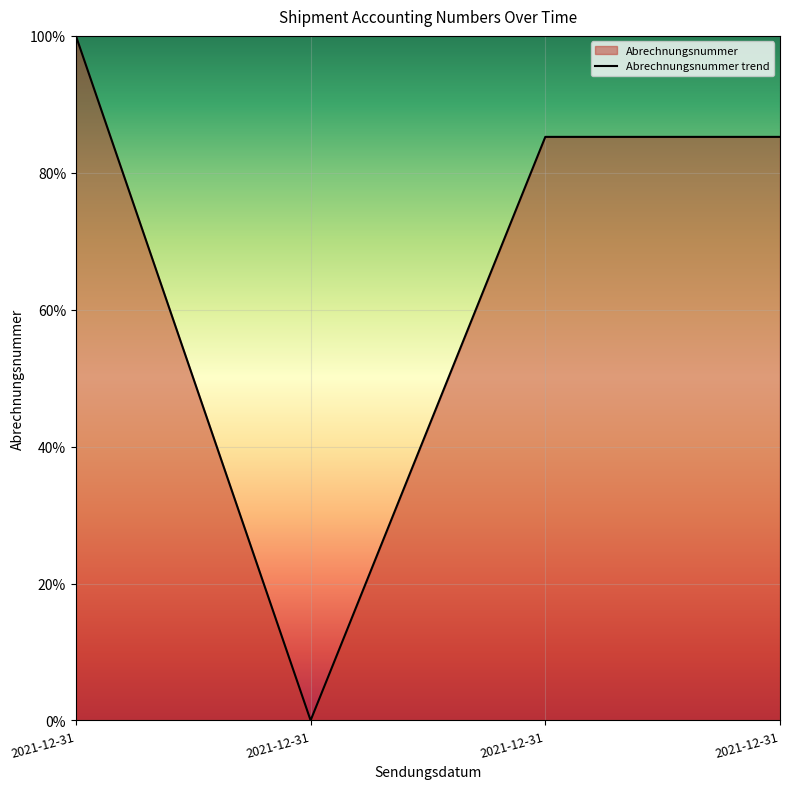

List the labels in order of value, largest first.

2021-12-31, 2021-12-31, 2021-12-31, 2021-12-31